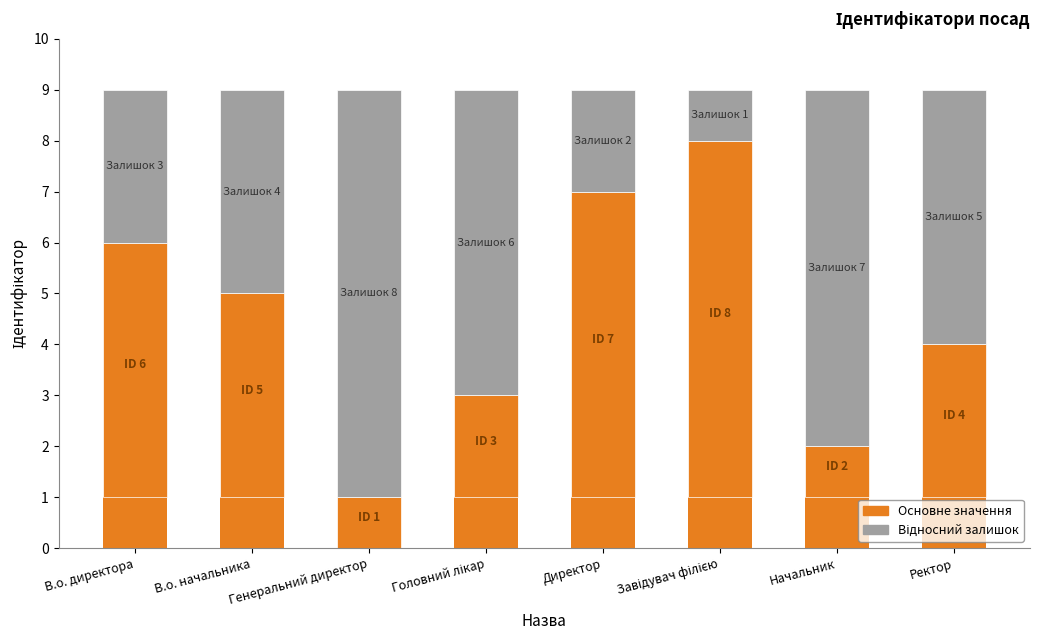

What position from the left is Начальник?

7